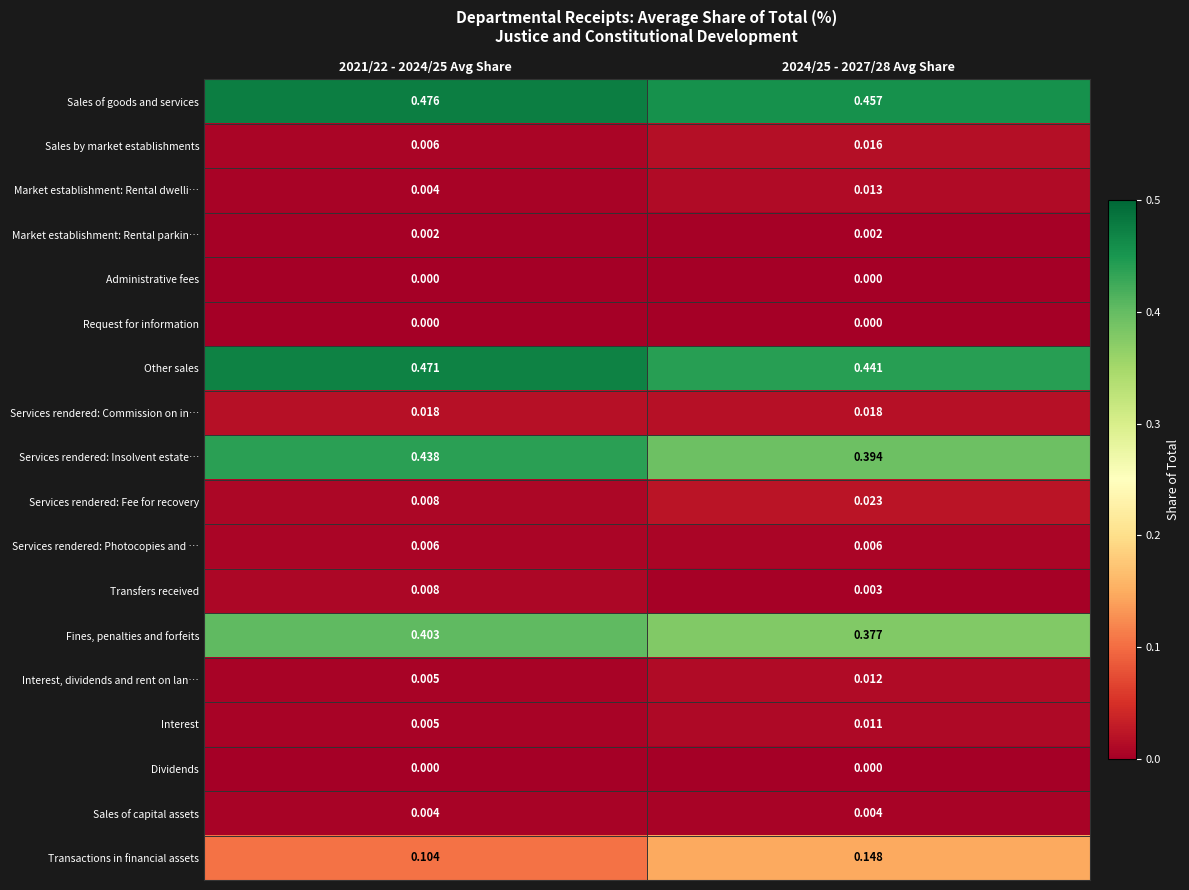

Which series has the largest total across all categories?

Sales of goods and services